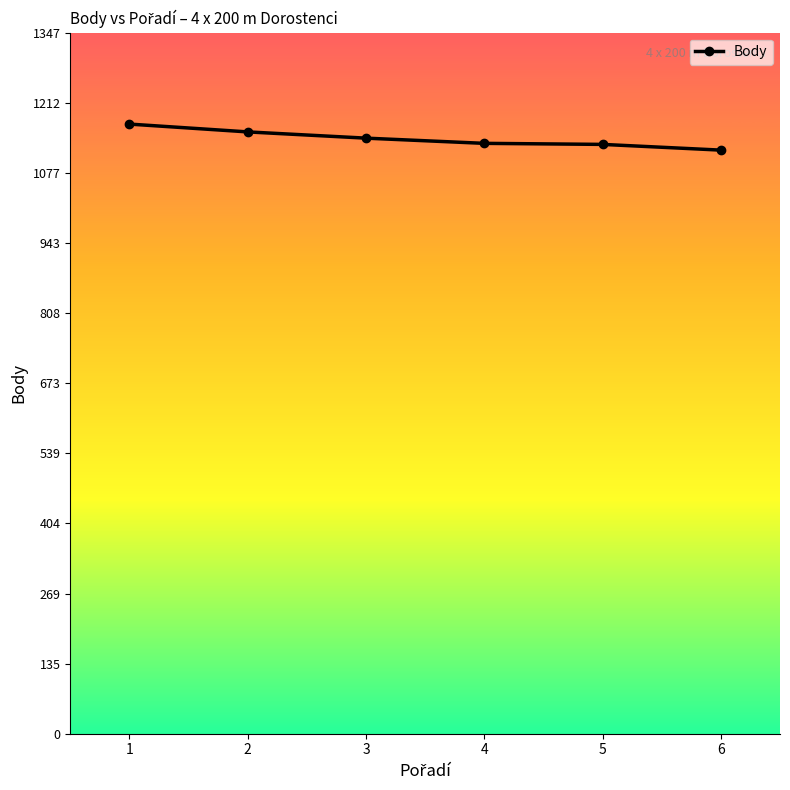

How many values are below 1144?

3